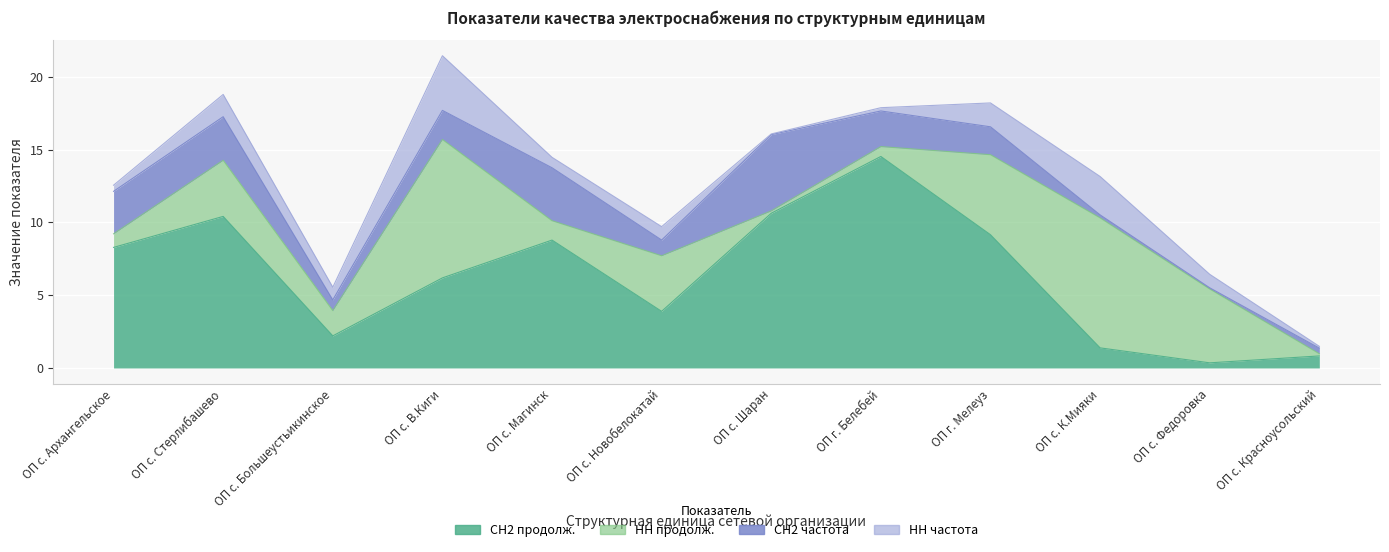

What is the difference between the highest and lowest values at ОП с. К.Мияки?

8.7